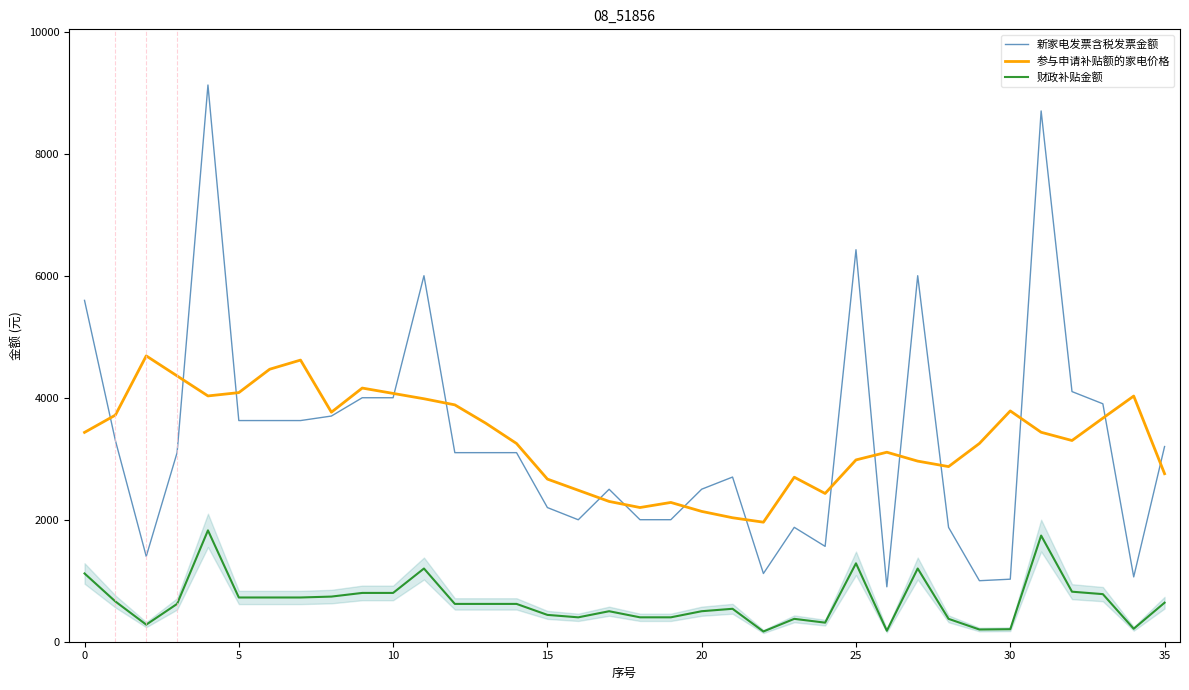

Which series has the widest spread of values?

新家电发票含税发票金额